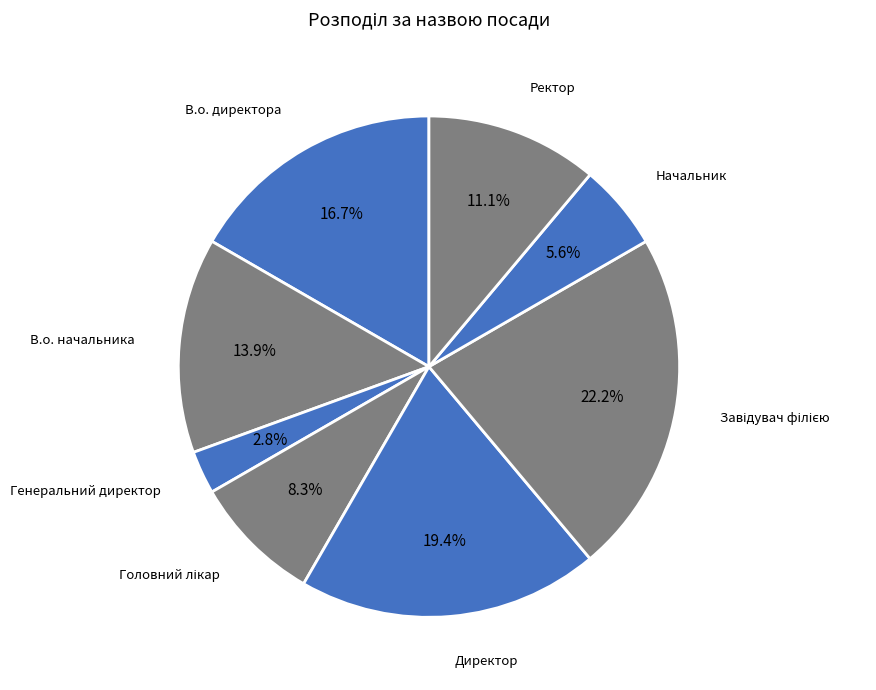

How many segments does this pie chart have?

8